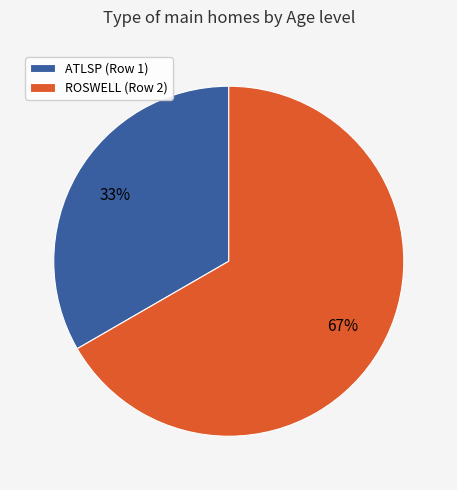

Is the sum of ATLSP (Row 1) and ROSWELL (Row 2) greater than half?

Yes